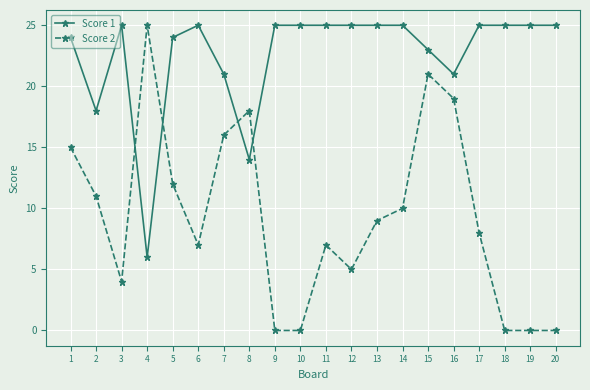

Reading left to right, extract all data points from this chart.

Score 1: 24	18	25	6	24	25	21	14	25	25	25	25	25	25	23	21	25	25	25	25
Score 2: 15	11	4	25	12	7	16	18	0	0	7	5	9	10	21	19	8	0	0	0